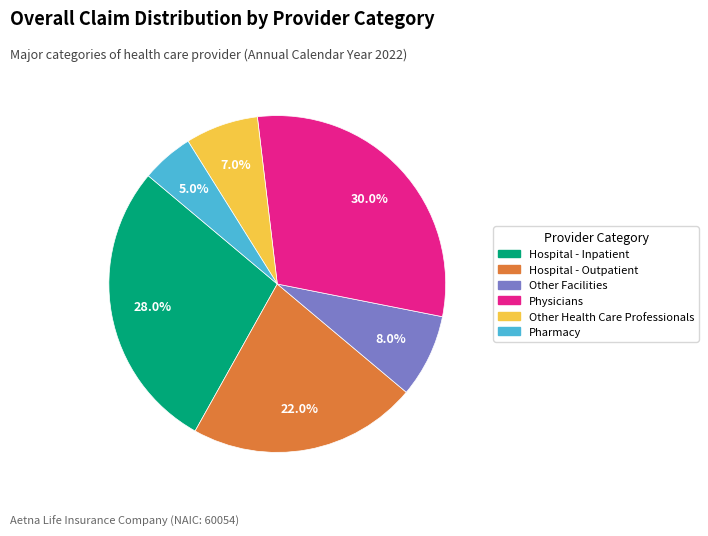

Is it true that Hospital - Inpatient is 33% of the pie?

False